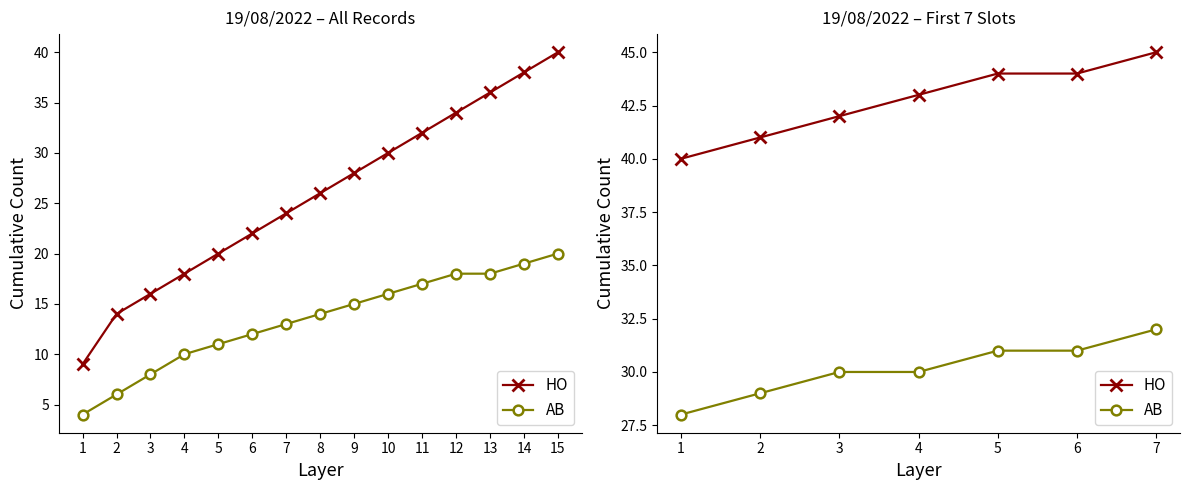

What are all the series names shown in the legend?

HO, AB